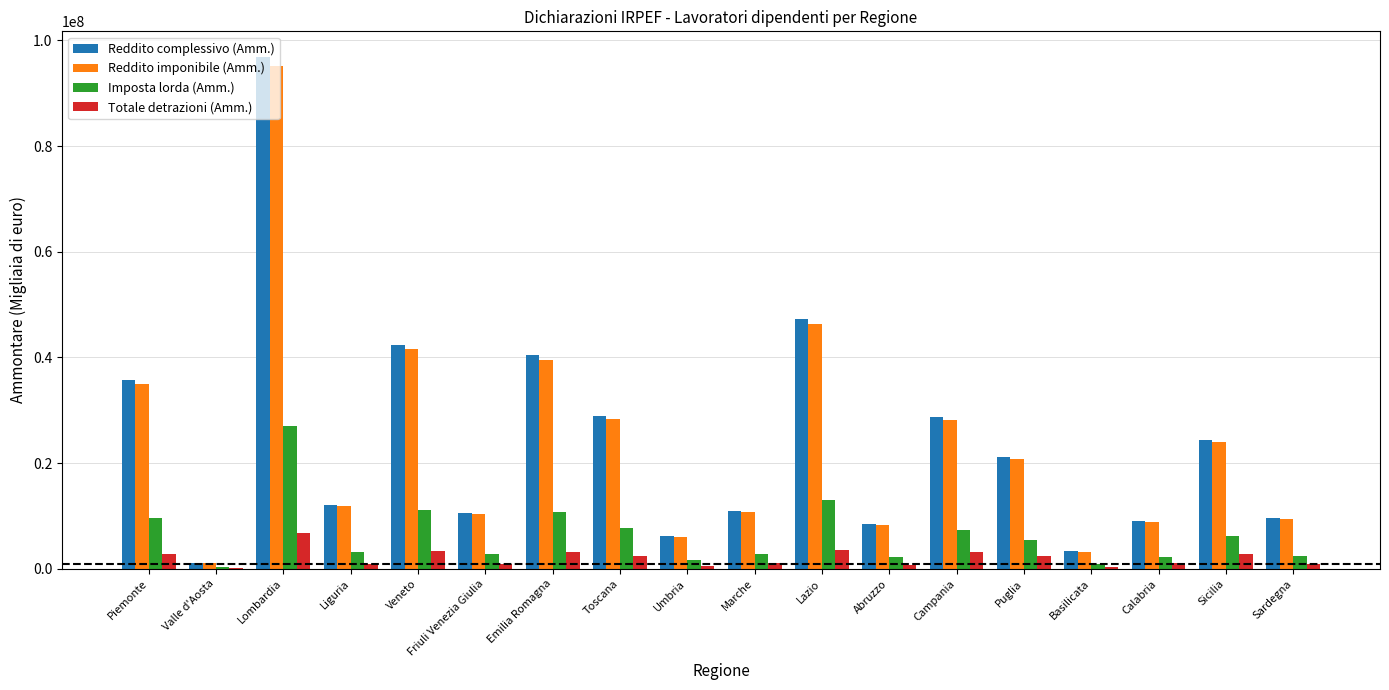

How many groups of bars are there?

18